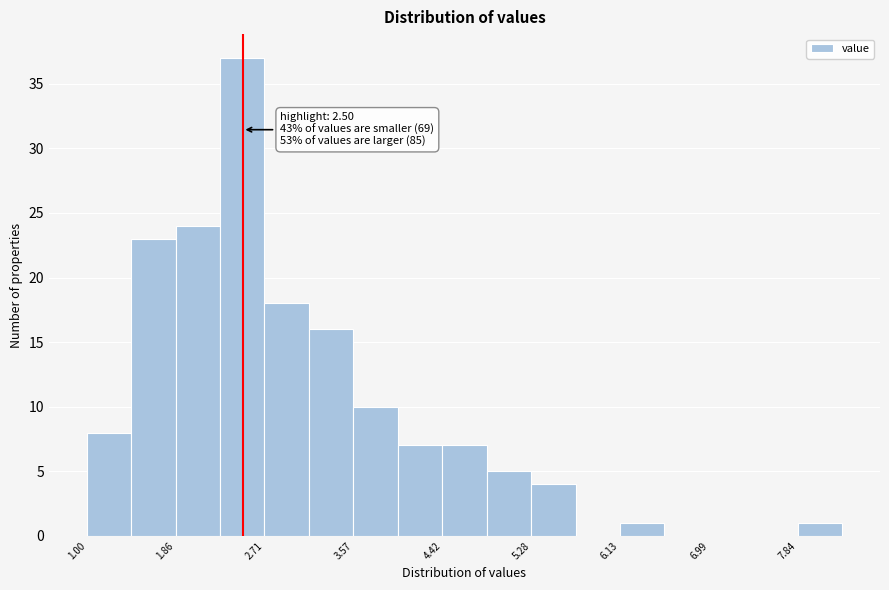

Over which range of the x-axis is the bar tallest?

2.3 to 2.7